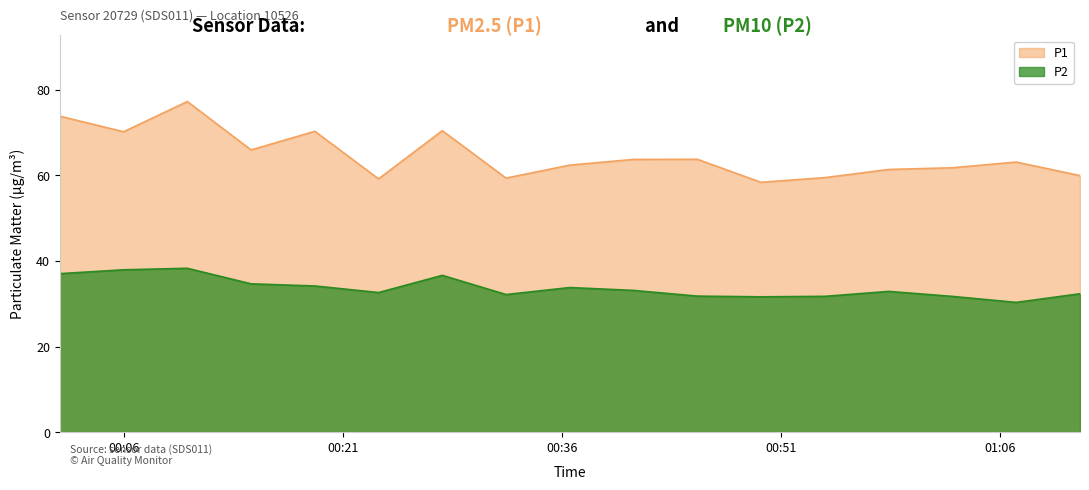

Which series changed the most between 03:00 and 06:00?

P1